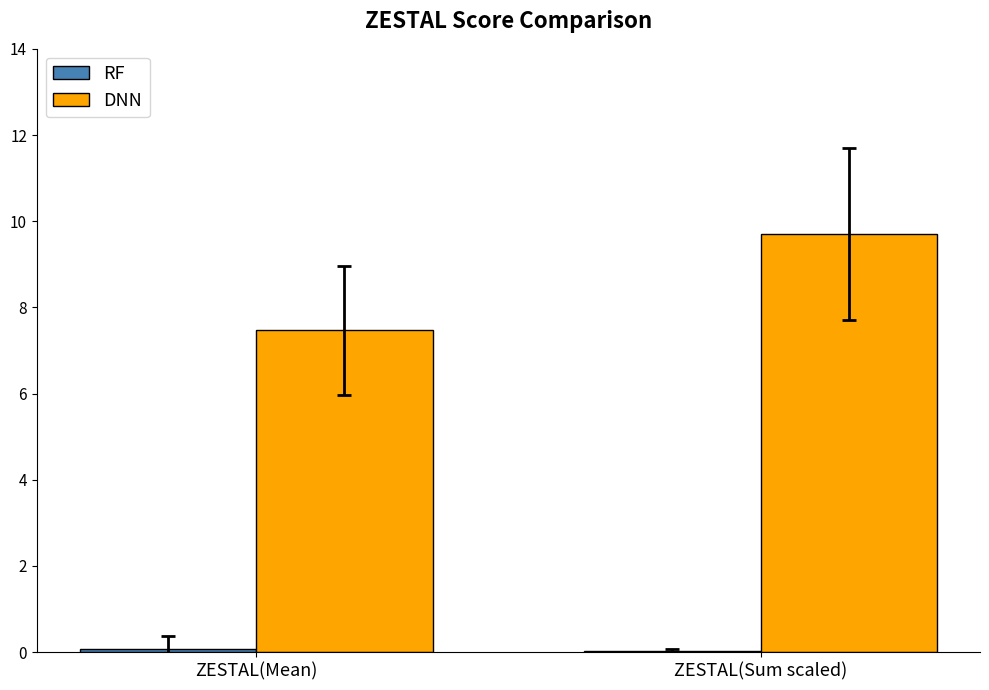

What is the maximum value shown in the chart?

9.7